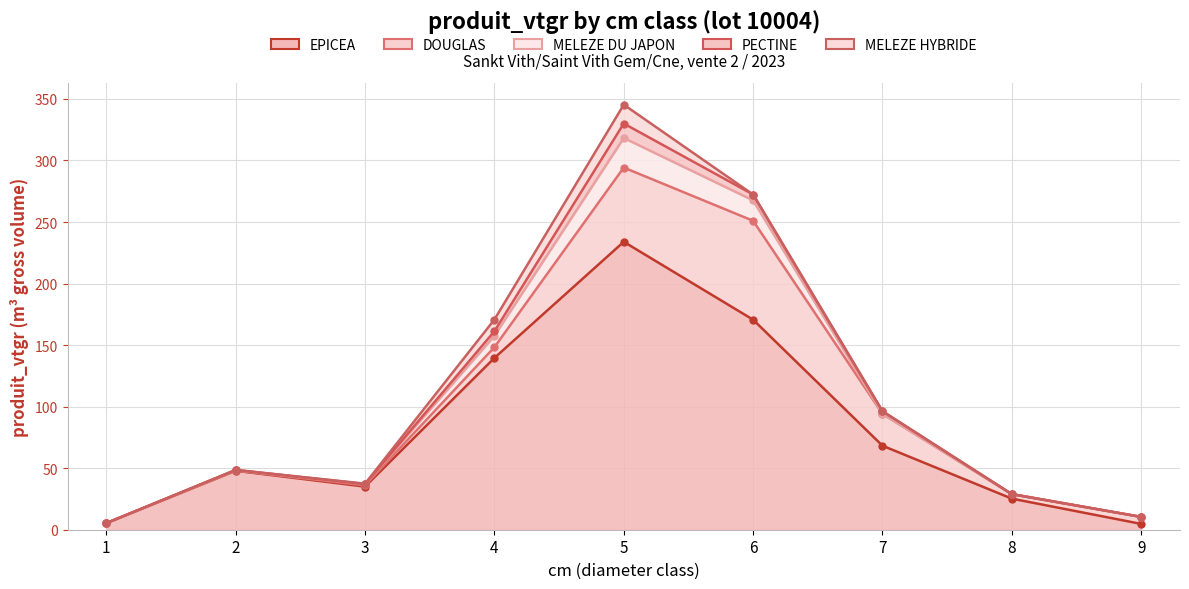

True or false: MELEZE DU JAPON (top) and DOUGLAS (top) cross at least once.

False